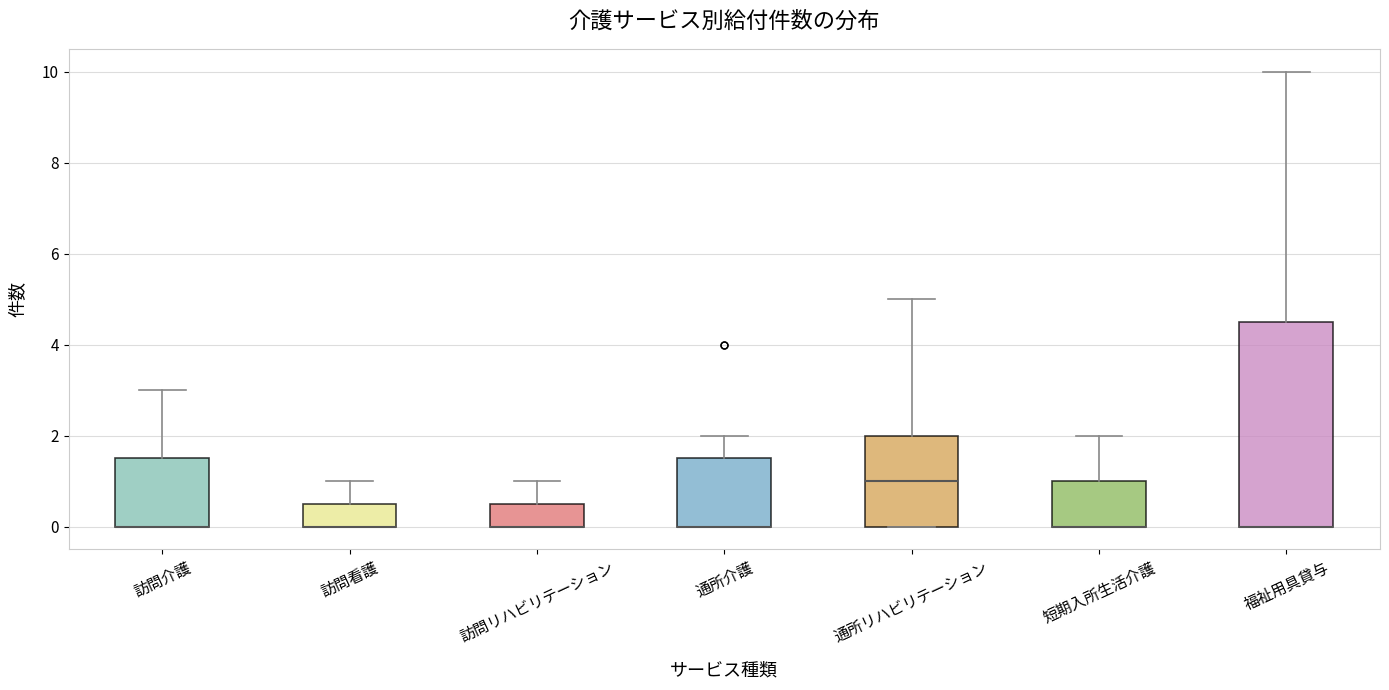

Reading left to right, transcribe this box plot: for each box, give where its median line is, the range the box spans, and where its two whiskers end, as read against the y-axis. The values are not printed on the chart, so give them approximately, as read against the axis.

訪問介護: median 0.0 (drawn on the box's lower edge), box 0.0 to 1.6, whiskers 0.0 to 3.0
訪問看護: median 0.0 (drawn on the box's lower edge), box 0.0 to 0.6, whiskers 0.0 to 1.0
訪問リハビリテーション: median 0.0 (drawn on the box's lower edge), box 0.0 to 0.6, whiskers 0.0 to 1.0
通所介護: median 0.0 (drawn on the box's lower edge), box 0.0 to 1.6, whiskers 0.0 to 2.0
通所リハビリテーション: median 1.0, box 0.0 to 2.0, whiskers 0.0 to 5.0
短期入所生活介護: median 0.0 (drawn on the box's lower edge), box 0.0 to 1.0, whiskers 0.0 to 2.0
福祉用具貸与: median 0.0 (drawn on the box's lower edge), box 0.0 to 4.6, whiskers 0.0 to 10.0